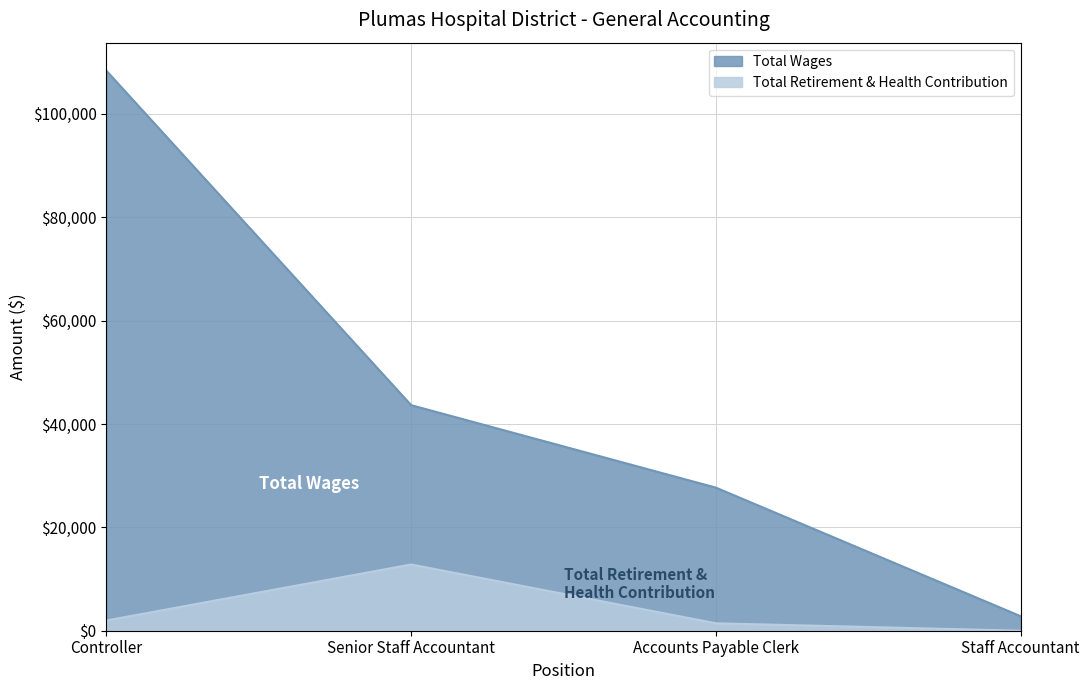

The value of Total Retirement & Health Contribution at Staff Accountant is -8021. True or false?

False